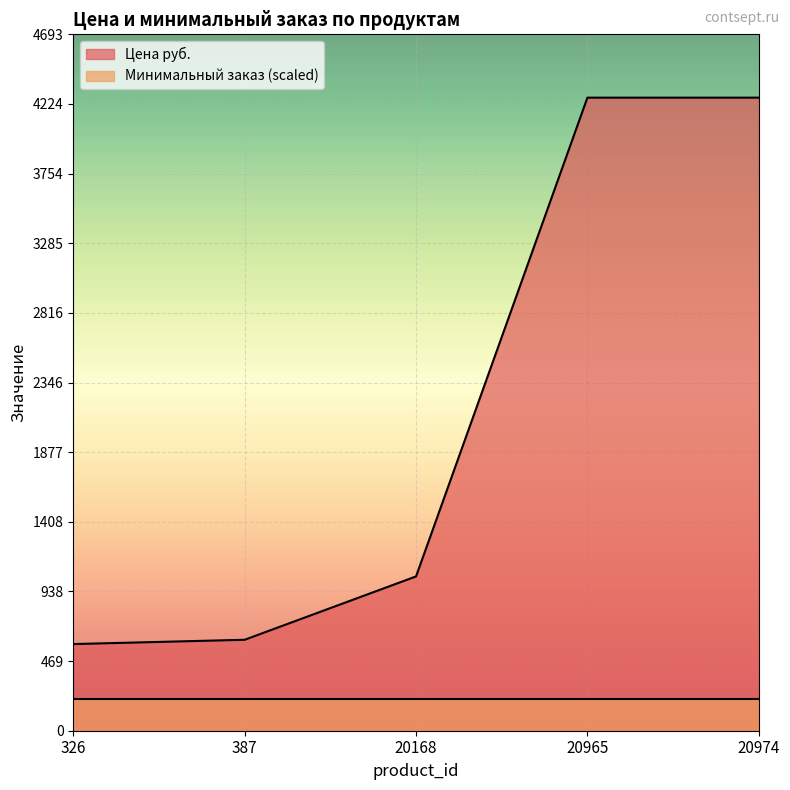

What is the difference between the second highest and minimum values?

3683